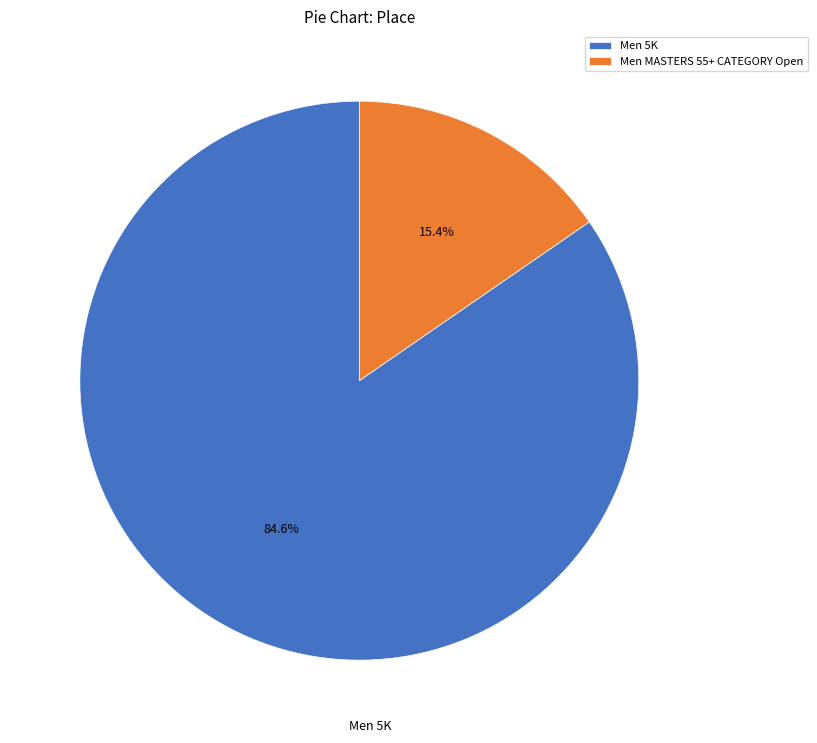

Approximately how many times larger is the value at Men 5K compared to Men MASTERS 55+ CATEGORY Open?

5.5